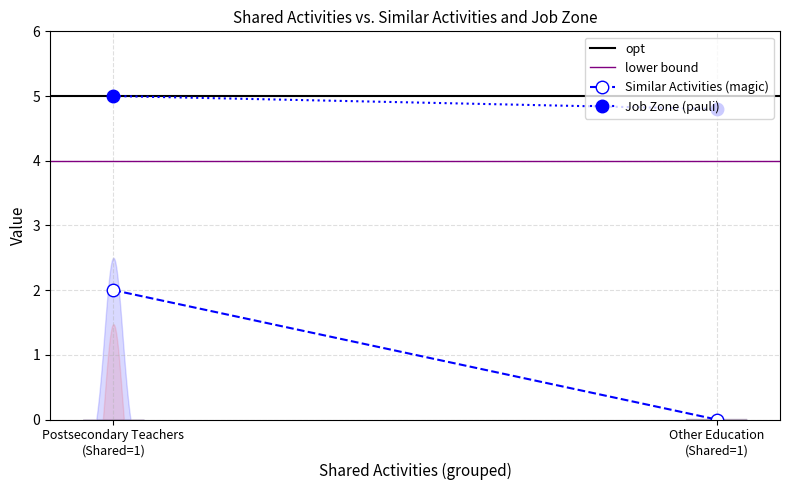

The value of lower bound at Other Education
(Shared=1) is 4.0. True or false?

True